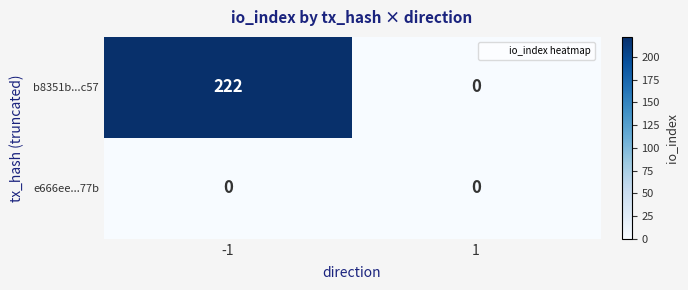

What is the spread (max minus min) of values at -1?

222